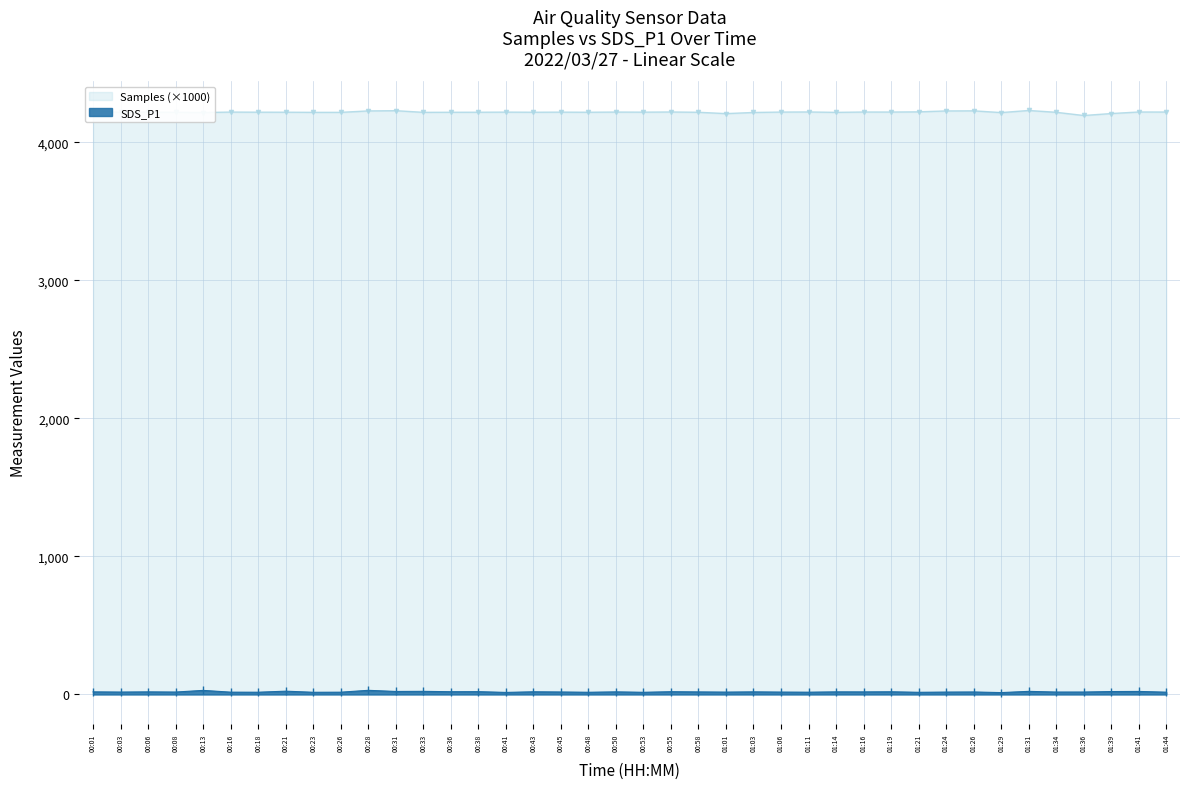

The value of SDS_P1 at 01:14 is 18.9. True or false?

True